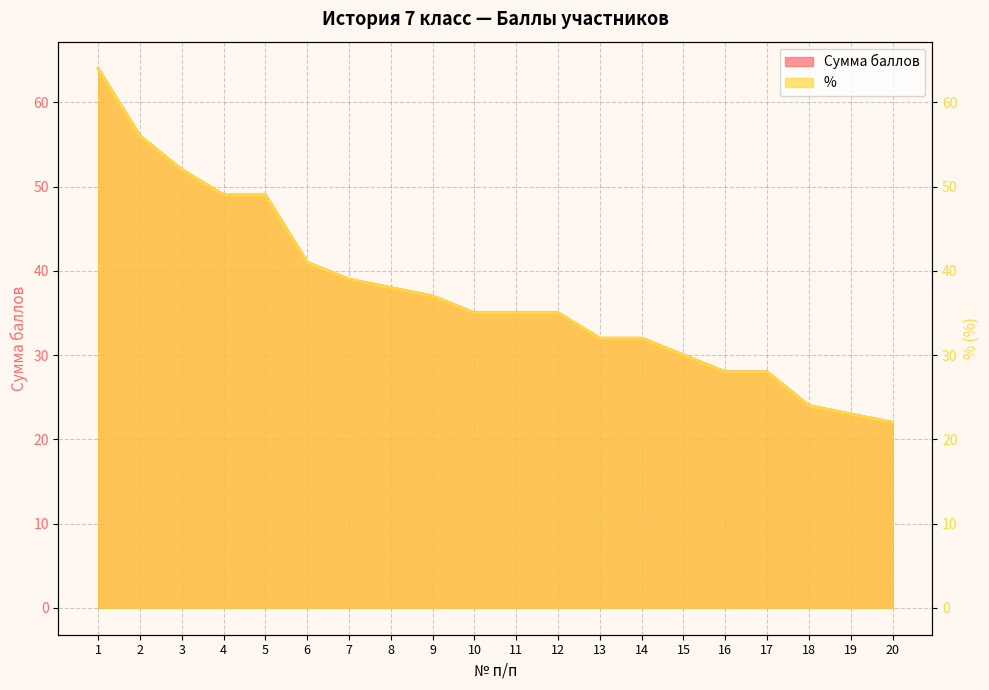

What is the value of the % point at the 7th from the left?

39.0